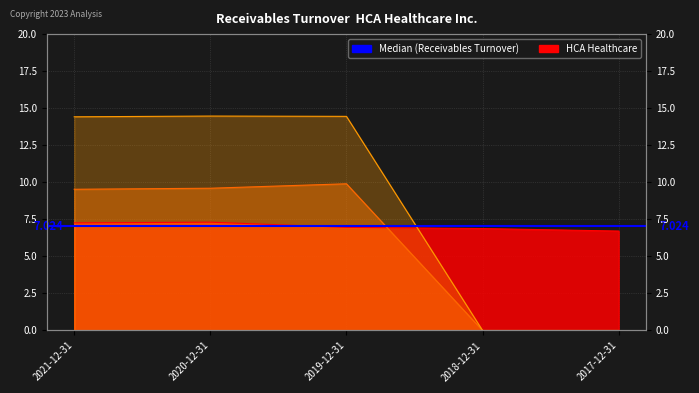

True or false: Health Care Equipment & Services and HCA Healthcare intersect in this chart.

True